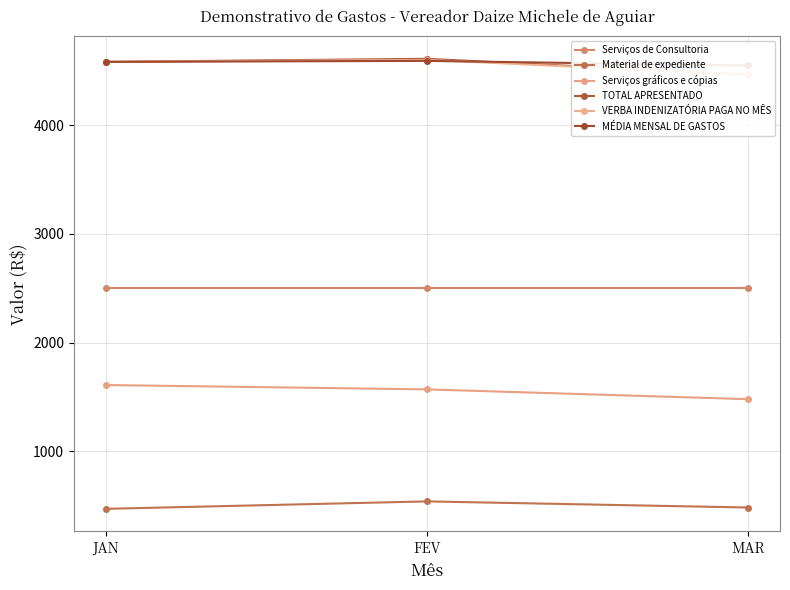

Reading left to right, extract all data points from this chart.

Serviços de Consultoria: 2500.0	2500.0	2500.0
Material de expediente: 471.6	540.0	483.8
Serviços gráficos e cópias: 1610.0	1570.0	1480.0
TOTAL APRESENTADO: 4581.6	4609.9	4463.8
VERBA INDENIZATÓRIA PAGA NO MÊS: 4581.6	4600.0	4463.8
MÉDIA MENSAL DE GASTOS: 4581.6	4590.8	4548.4